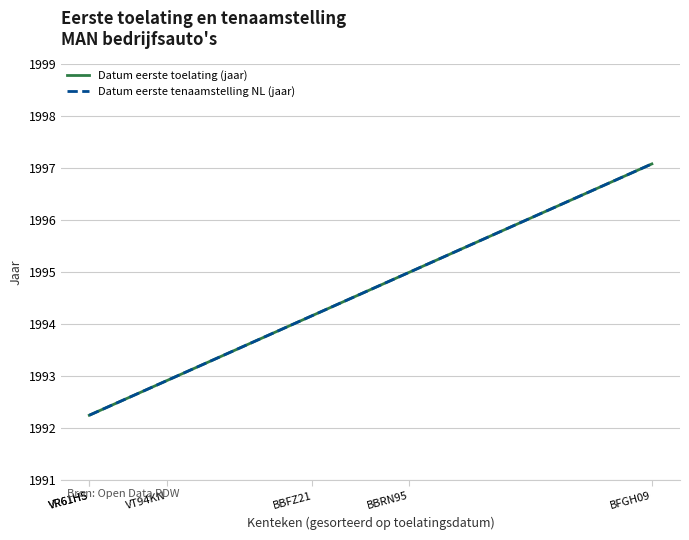

How many values in the Datum eerste tenaamstelling NL (jaar) series are below 1994?

3